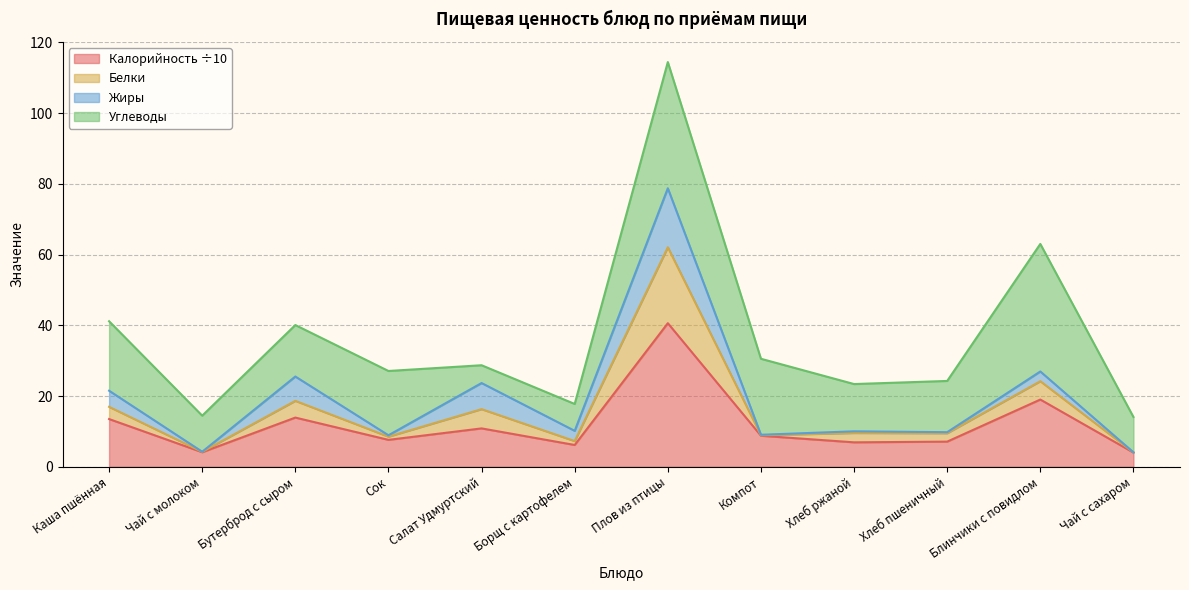

How many lines are shown in the chart?

4